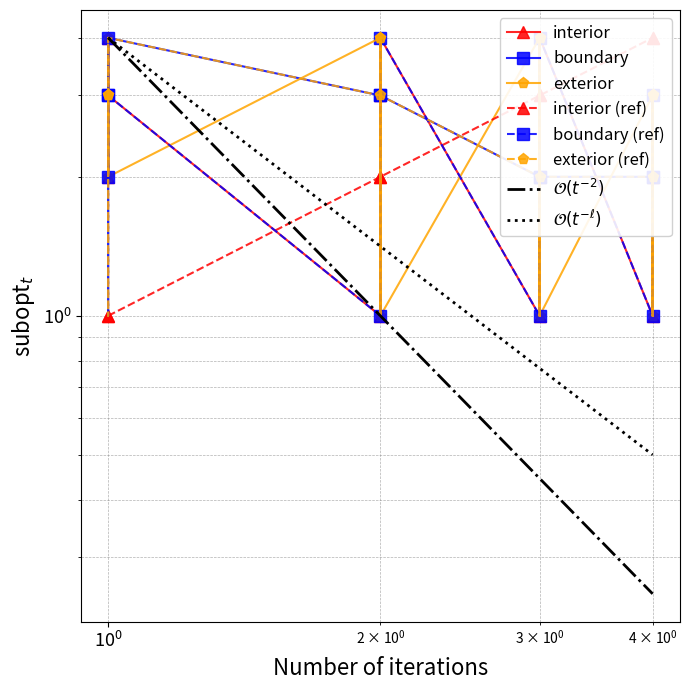

How many lines are shown in the chart?

6